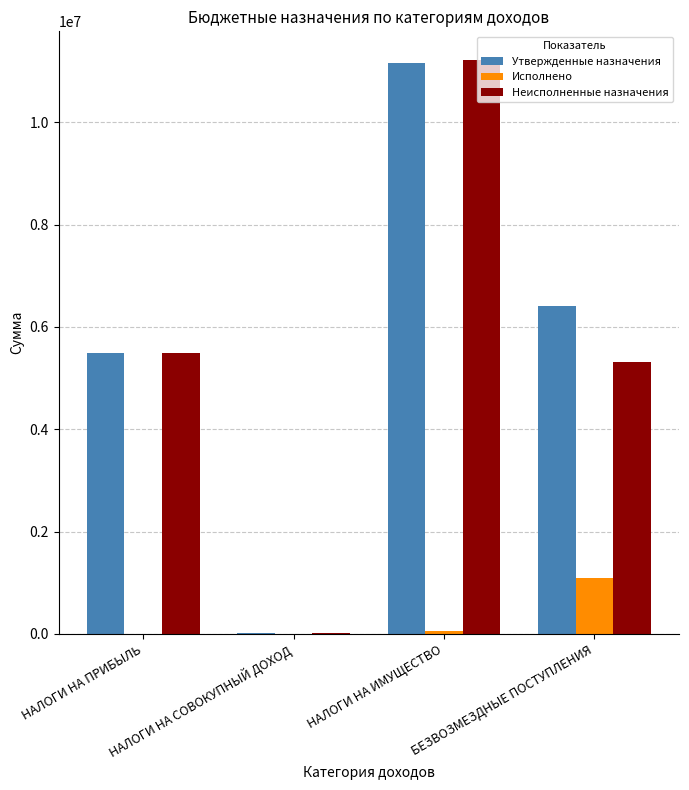

Is the value of Исполнено at НАЛОГИ НА СОВОКУПНЫЙ ДОХОД greater than the value of Неисполненные назначения at НАЛОГИ НА ПРИБЫЛЬ?

No